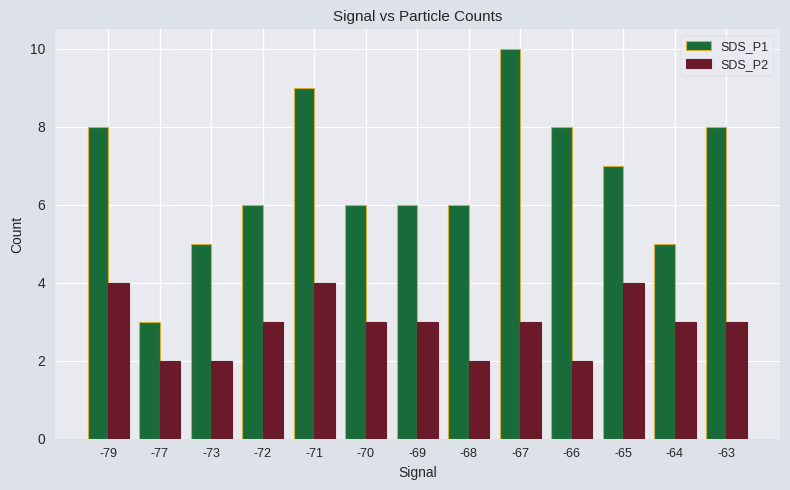

How many bars are there in total?

26